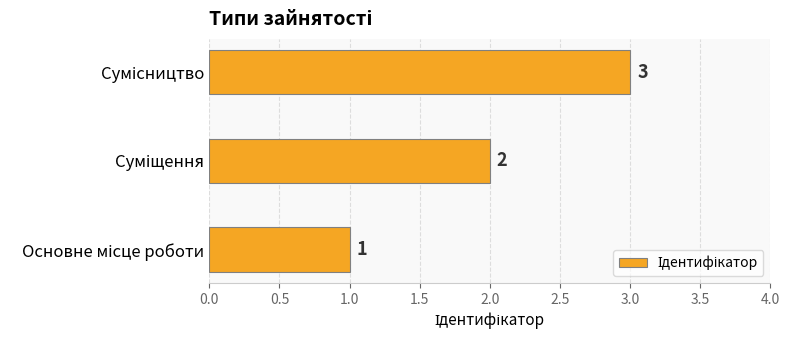

How many values are between 1 and 3?

3